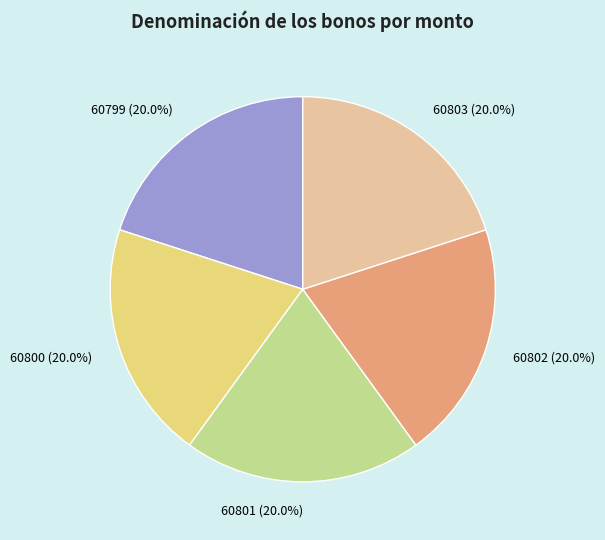

Count the number of slices in the pie.

5